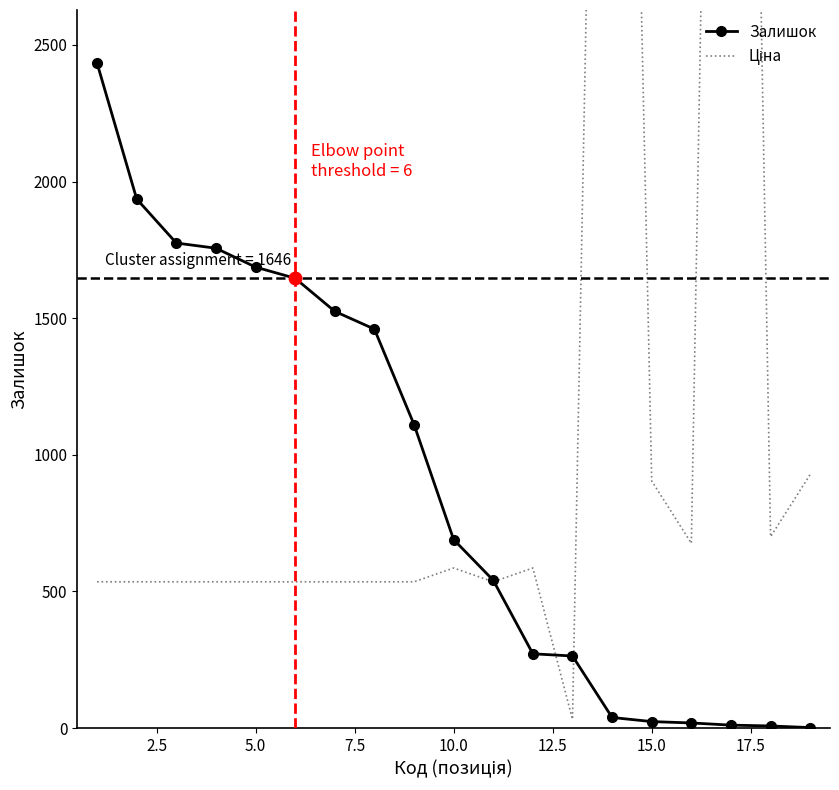

At how many categories does at least one series exceed 6247?

2